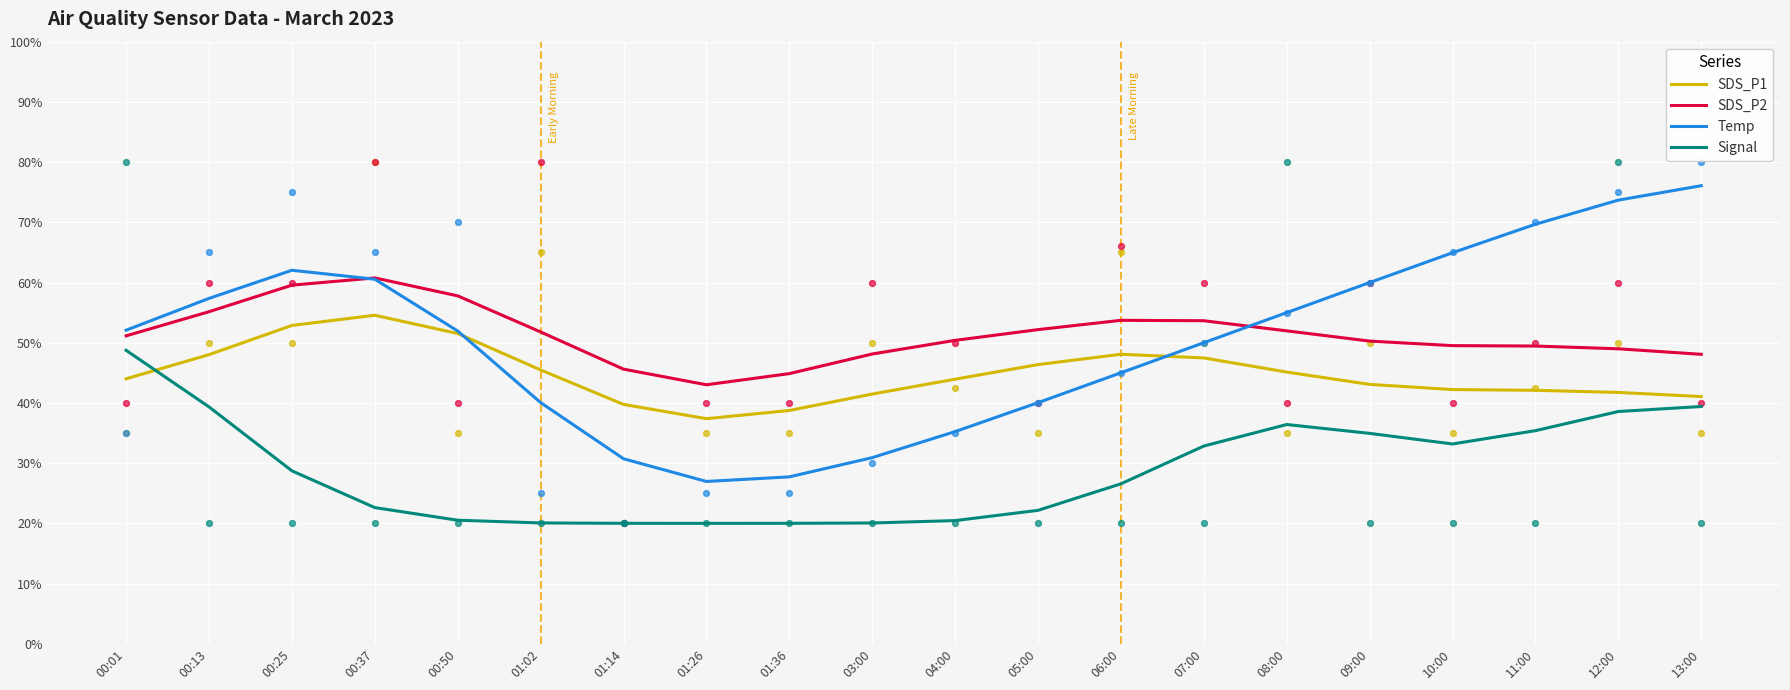

Is the value of Temp at 01:14 greater than the value of SDS_P2 at 07:00?

No